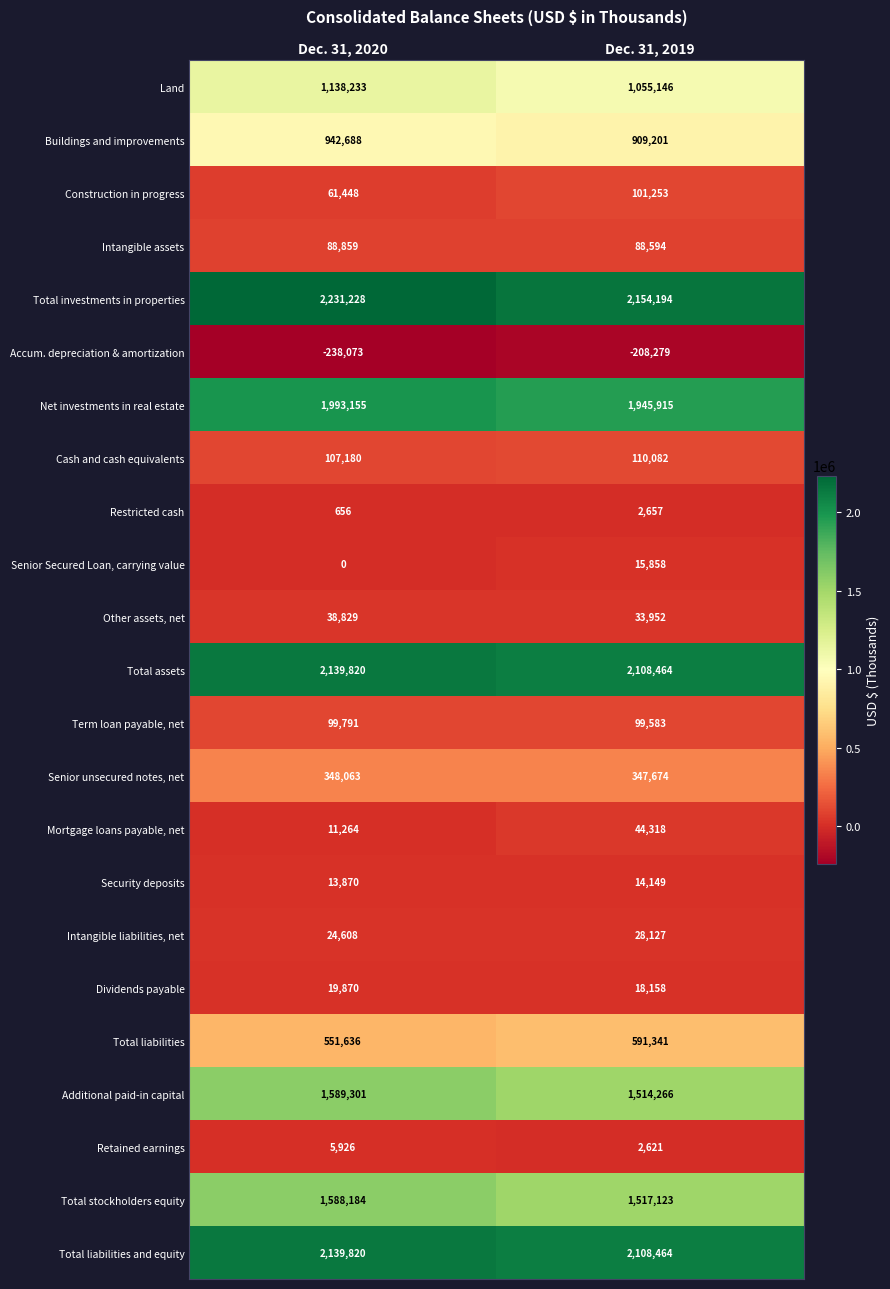

Rank the categories by Senior Secured Loan, carrying value value from lowest to highest.

Dec. 31, 2020, Dec. 31, 2019